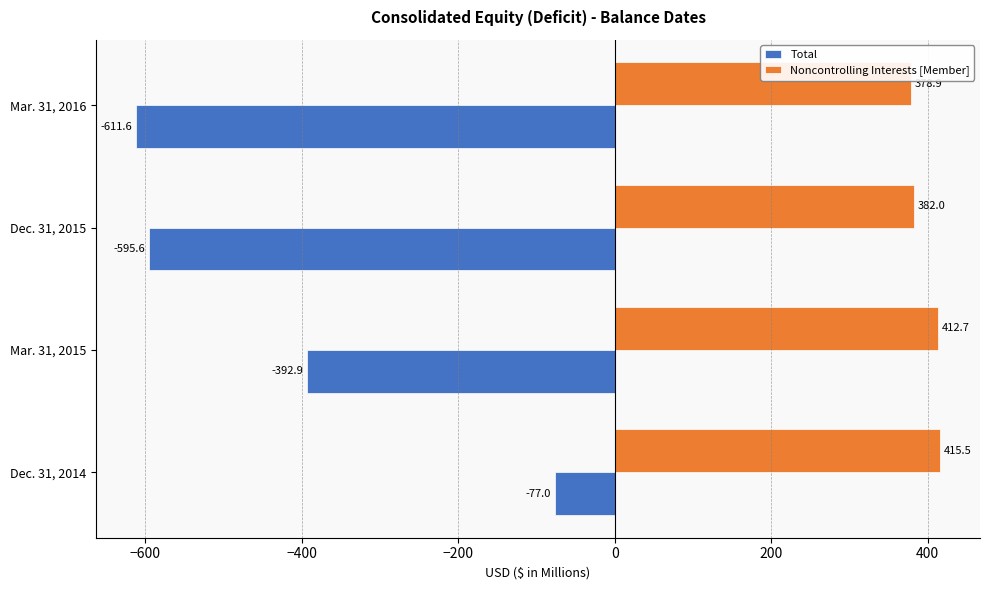

Is it true that Noncontrolling Interests [Member] equals 378.9 at Mar. 31, 2016?

True